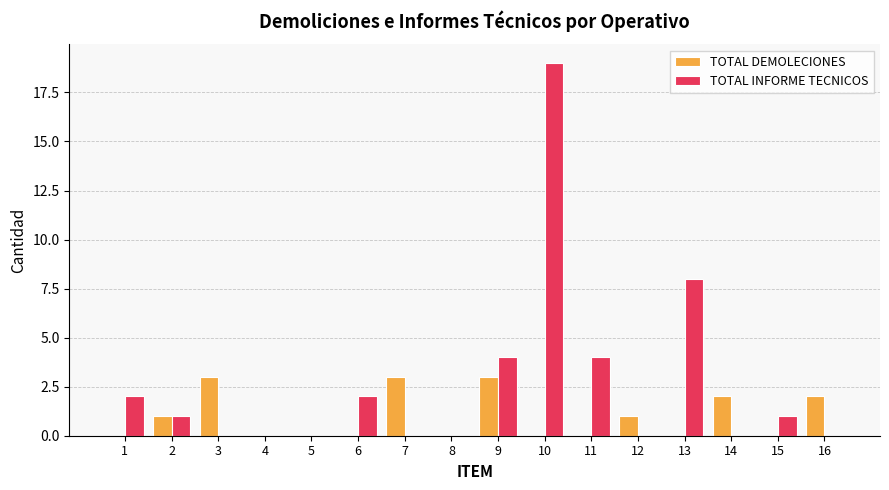

How many categories are shown in the chart?

16